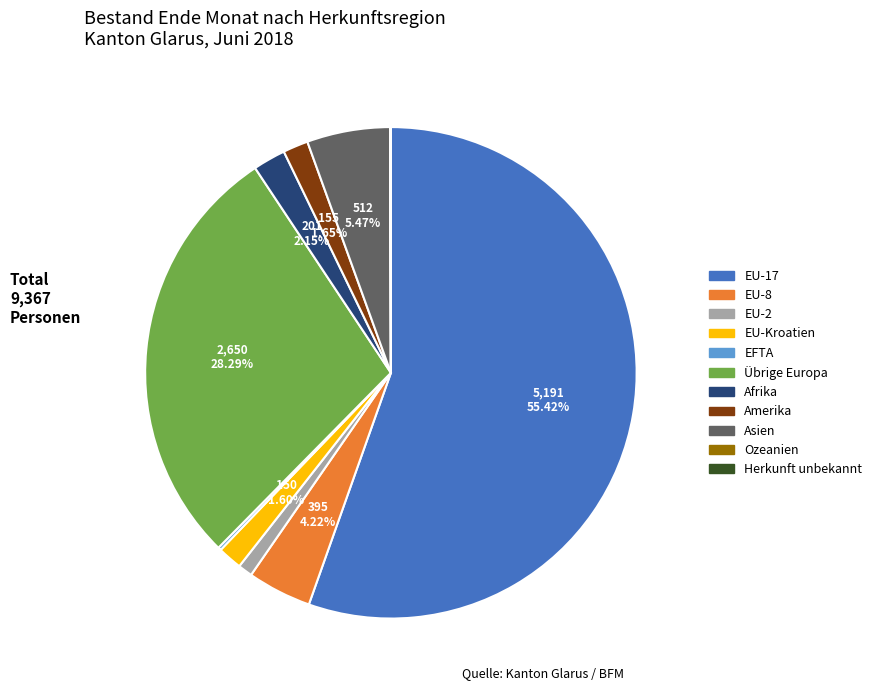

To the nearest percent, what is the combined percentage of EU-17 and EU-8?

60%